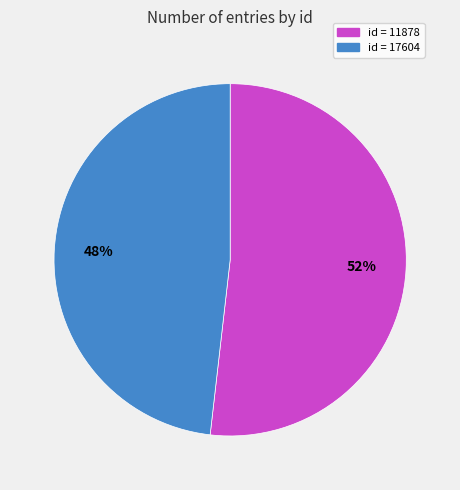

Does any single category account for the majority?

Yes